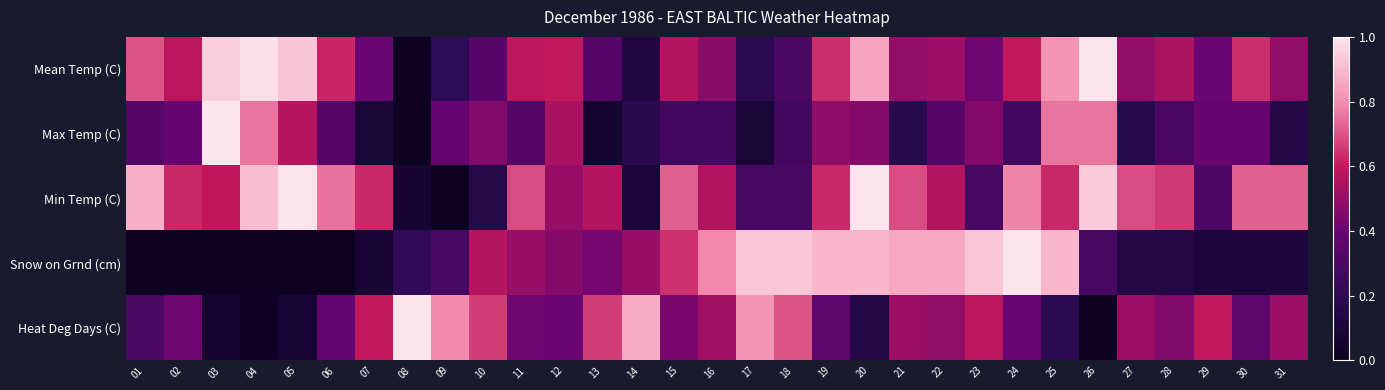

Reading left to right, list all the values displayed in this chart.

Mean Temp (C): 01=0.7	02=0.6	03=0.9	04=1.0	05=0.9	06=0.6	07=0.4	08=0.0	09=0.2	10=0.3	11=0.6	12=0.6	13=0.3	14=0.1	15=0.6	16=0.5	17=0.2	18=0.3	19=0.6	20=0.8	21=0.5	22=0.5	23=0.4	24=0.6	25=0.8	26=1.0	27=0.5	28=0.5	29=0.4	30=0.6	31=0.5
Max Temp (C): 01=0.3	02=0.4	03=1.0	04=0.8	05=0.6	06=0.3	07=0.1	08=0.0	09=0.4	10=0.5	11=0.3	12=0.5	13=0.1	14=0.2	15=0.3	16=0.3	17=0.1	18=0.3	19=0.5	20=0.5	21=0.2	22=0.3	23=0.5	24=0.3	25=0.8	26=0.8	27=0.2	28=0.3	29=0.4	30=0.4	31=0.2
Min Temp (C): 01=0.9	02=0.6	03=0.6	04=0.9	05=1.0	06=0.8	07=0.6	08=0.1	09=0.0	10=0.2	11=0.7	12=0.5	13=0.6	14=0.1	15=0.7	16=0.6	17=0.3	18=0.3	19=0.6	20=1.0	21=0.7	22=0.6	23=0.3	24=0.8	25=0.6	26=0.9	27=0.7	28=0.7	29=0.3	30=0.7	31=0.7
Snow on Grnd (cm): 01=0.0	02=0.0	03=0.0	04=0.0	05=0.0	06=0.0	07=0.1	08=0.2	09=0.3	10=0.6	11=0.5	12=0.5	13=0.4	14=0.5	15=0.6	16=0.8	17=0.9	18=0.9	19=0.9	20=0.9	21=0.9	22=0.9	23=0.9	24=1.0	25=0.9	26=0.3	27=0.1	28=0.1	29=0.1	30=0.1	31=0.1
Heat Deg Days (C): 01=0.3	02=0.4	03=0.1	04=0.0	05=0.1	06=0.4	07=0.6	08=1.0	09=0.8	10=0.7	11=0.4	12=0.4	13=0.7	14=0.9	15=0.4	16=0.5	17=0.8	18=0.7	19=0.4	20=0.2	21=0.5	22=0.5	23=0.6	24=0.4	25=0.2	26=0.0	27=0.5	28=0.5	29=0.6	30=0.4	31=0.5